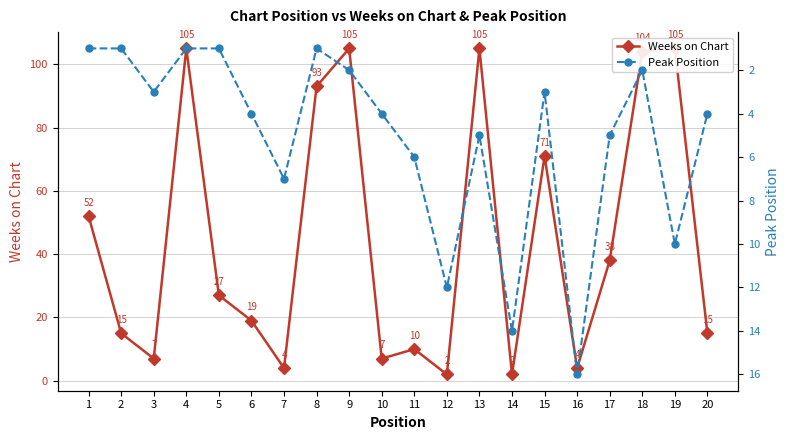

How many interior local valleys does the Peak Position series have?

4